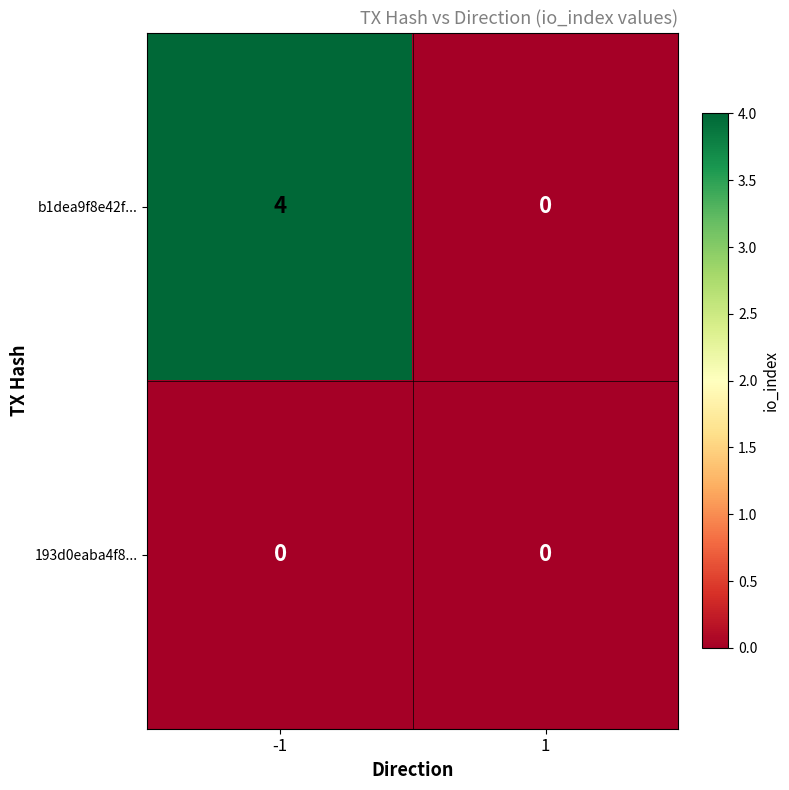

What is the maximum value shown in the chart?

4